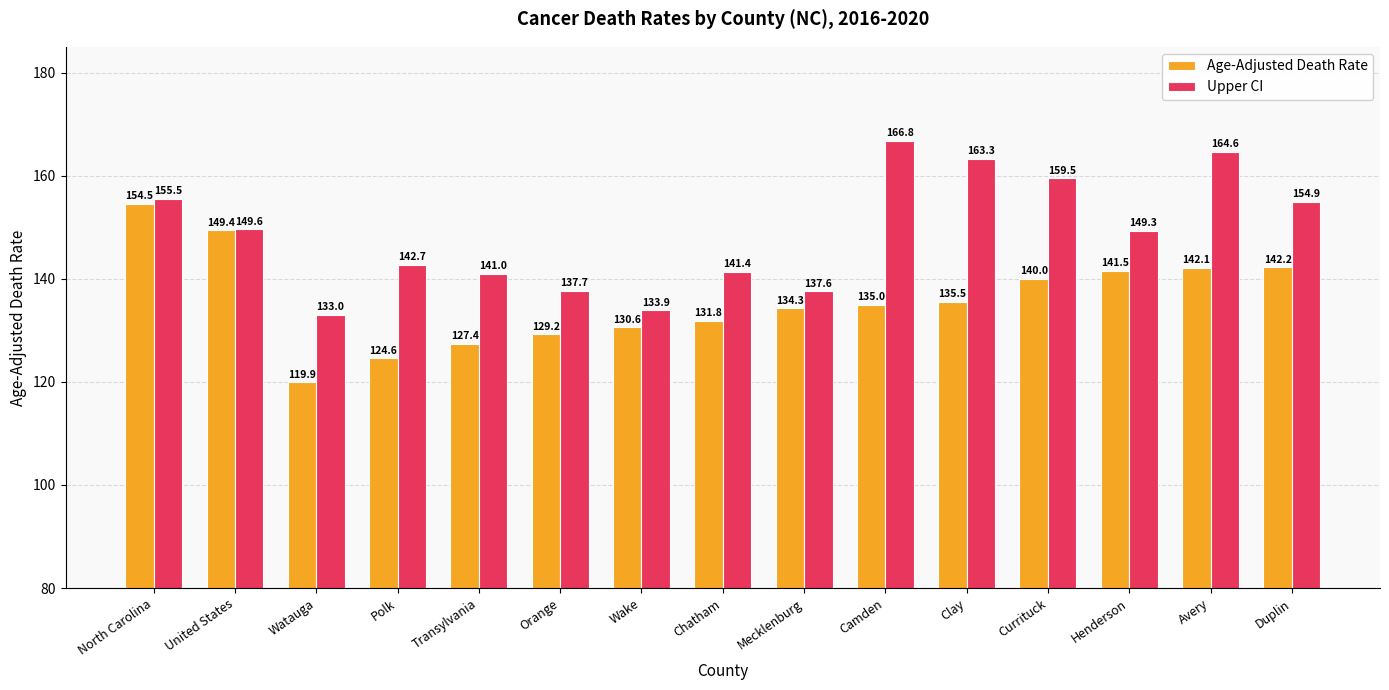

True or false: Upper CI has a value of 163.3 at Clay.

True